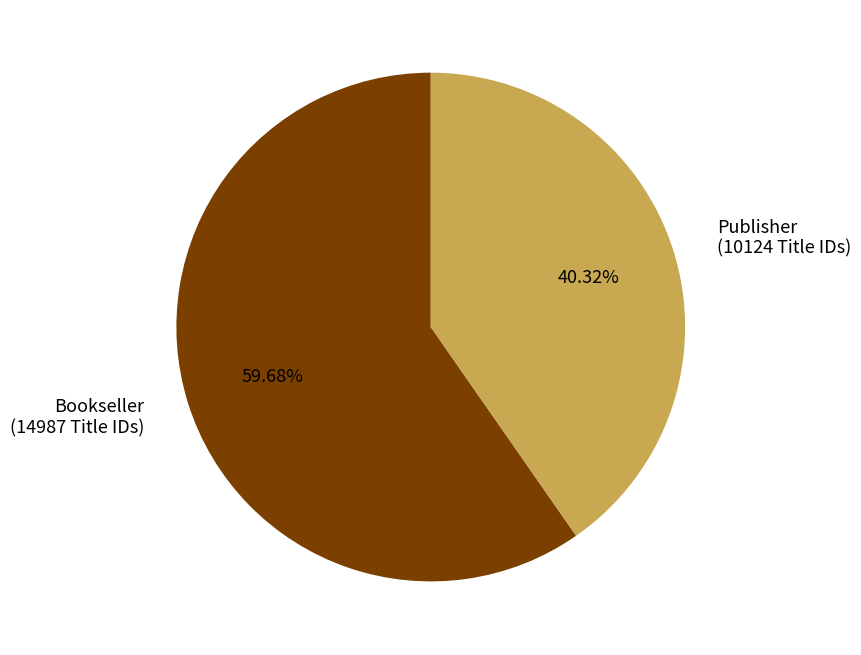

Which category has the biggest portion of the pie?

Bookseller